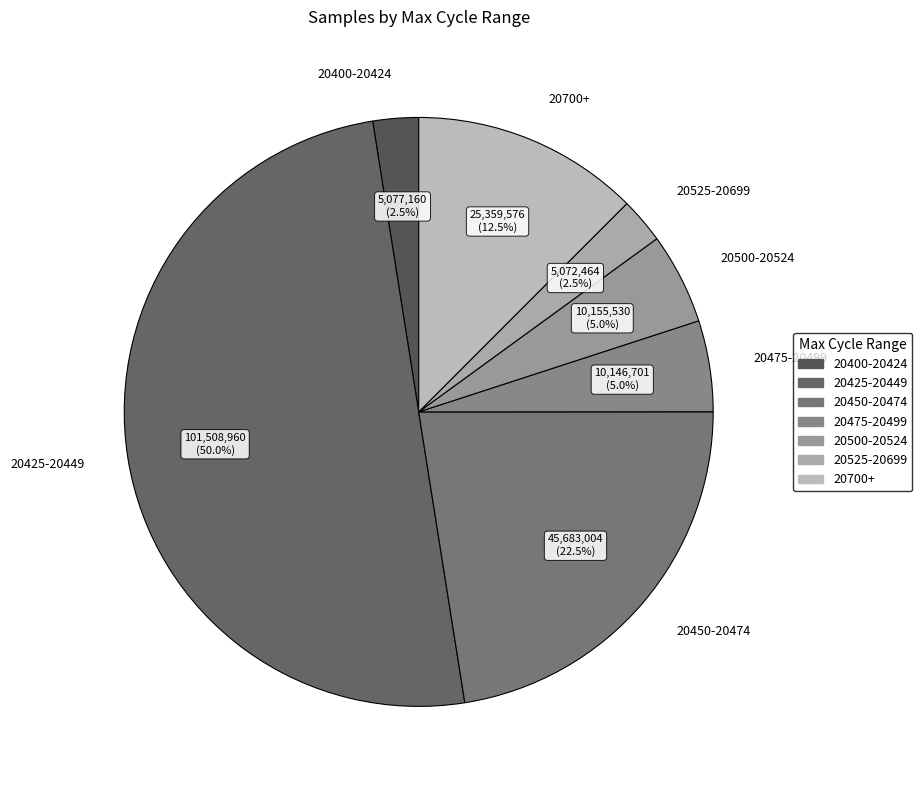

Which has a higher value, 20425-20449 or 20475-20499?

20425-20449